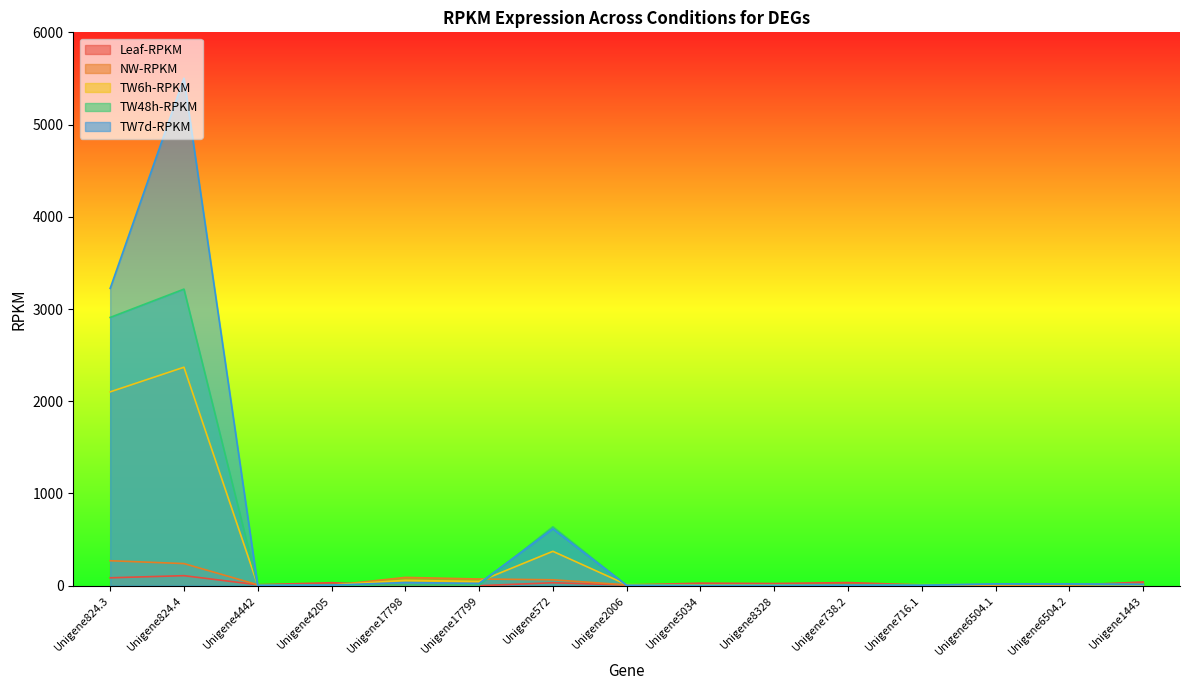

What is the spread (max minus min) of values at Unigene17799?

72.4